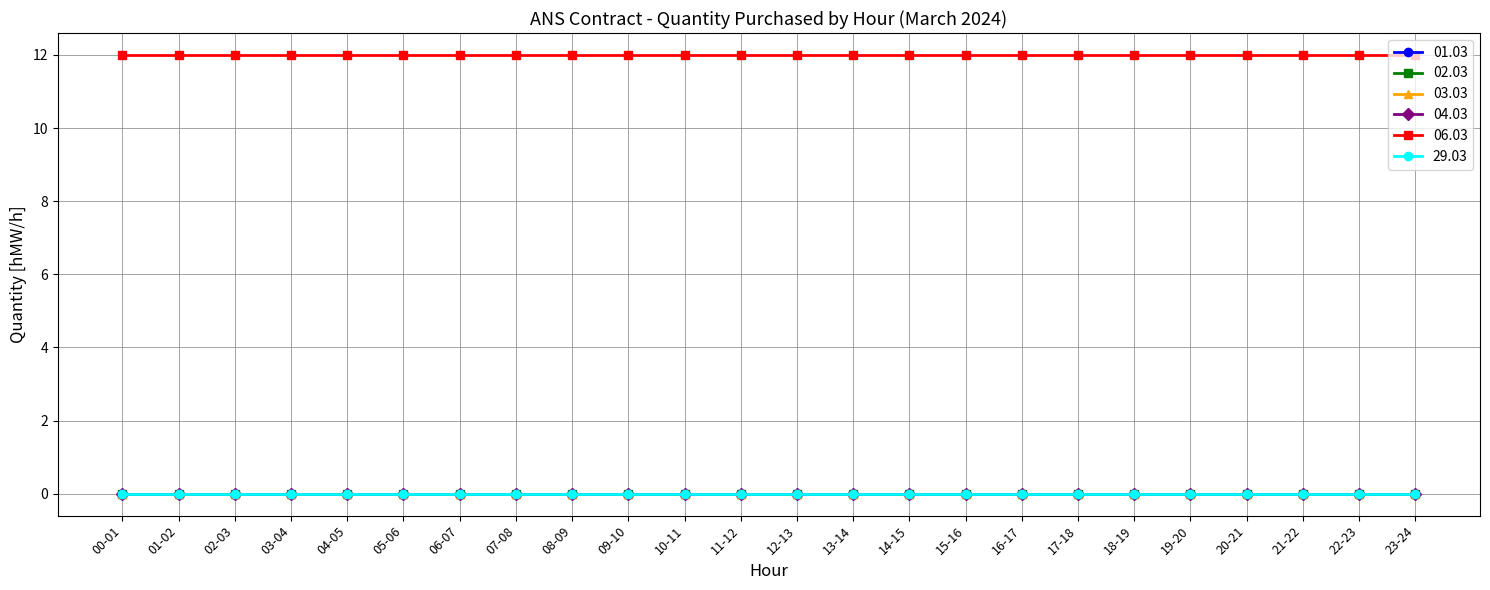

What position from the left is 10-11?

11